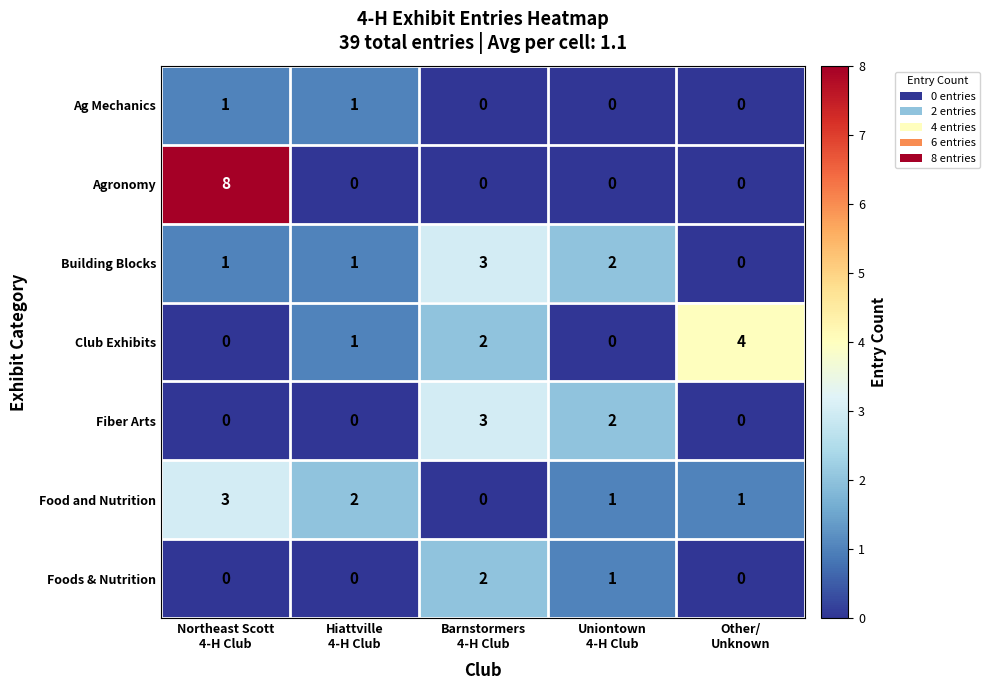

Count the number of categories in the chart.

5